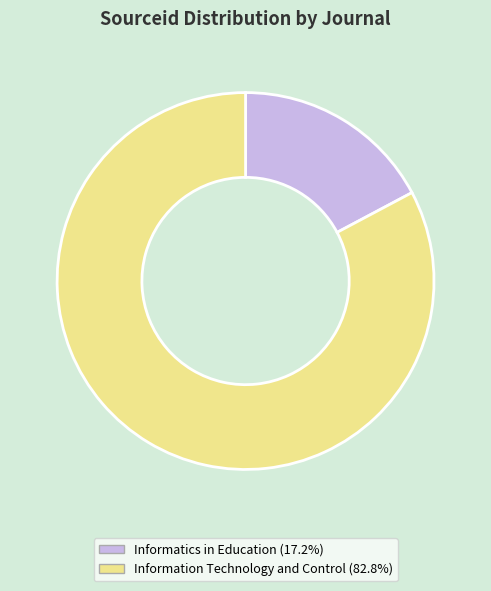

Does any single category account for the majority?

Yes